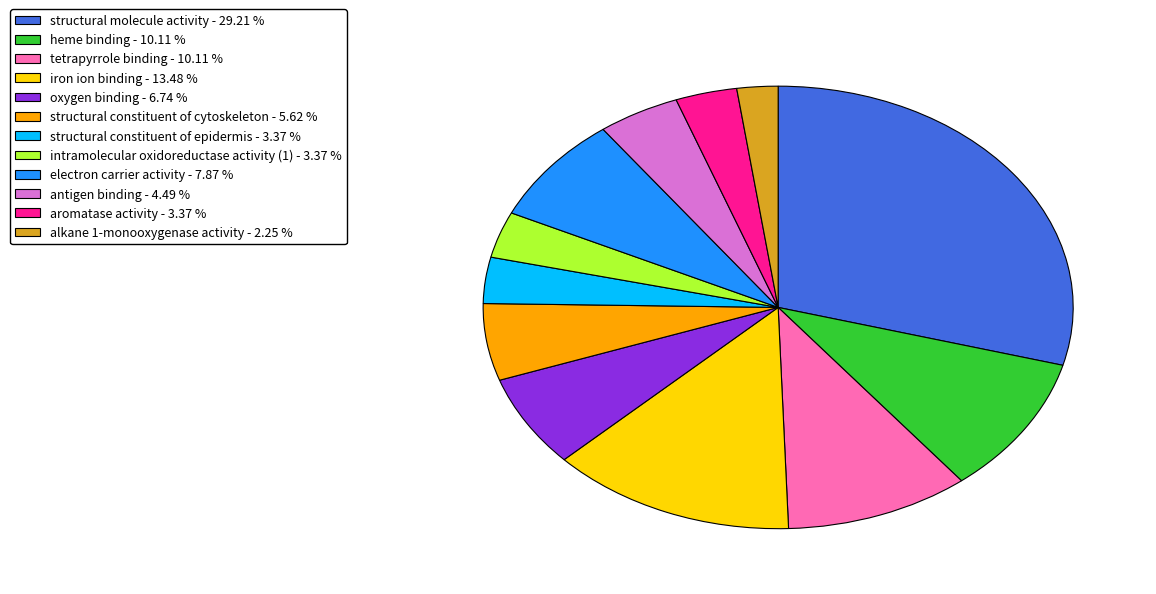

Do structural constituent of cytoskeleton - 5.62 % and heme binding - 10.11 % together represent more than half of the pie?

No